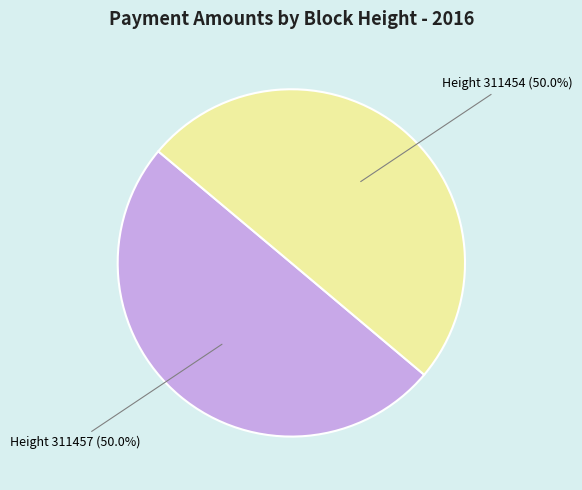

Count the number of slices in the pie.

2